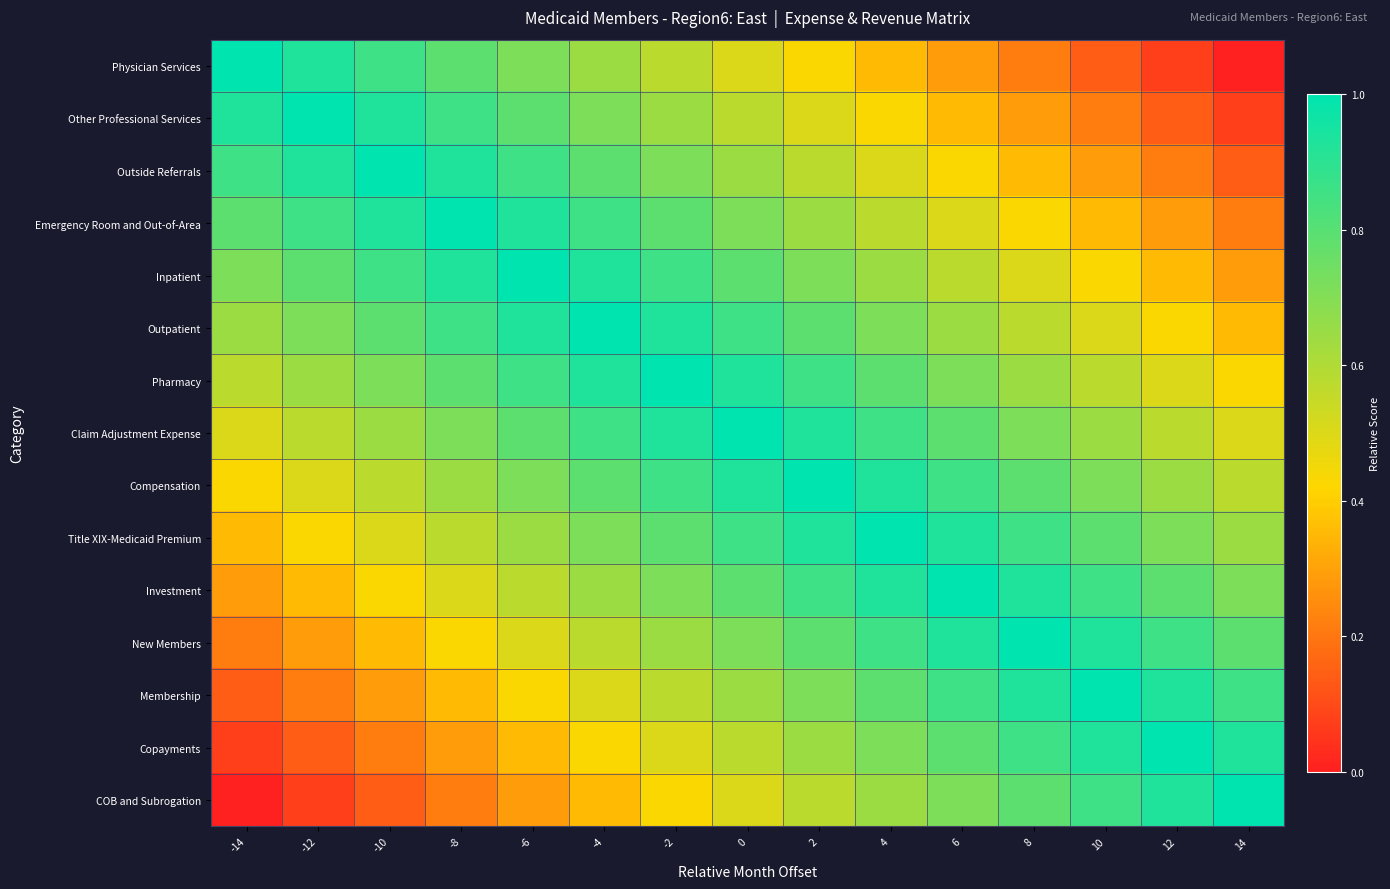

List the series in order of their peak value, highest first.

Physician Services, Other Professional Services, Outside Referrals, Emergency Room and Out-of-Area, Inpatient, Outpatient, Pharmacy, Claim Adjustment Expense, Compensation, Title XIX-Medicaid Premium, Investment, New Members, Membership, Copayments, COB and Subrogation